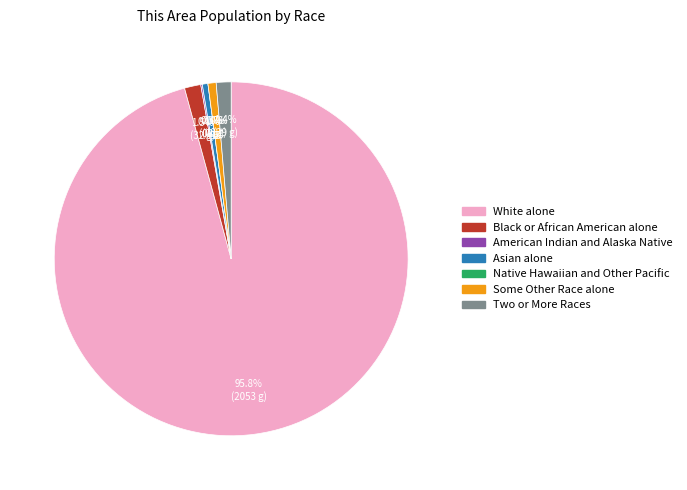

Is it true that White alone is 96% of the pie?

True